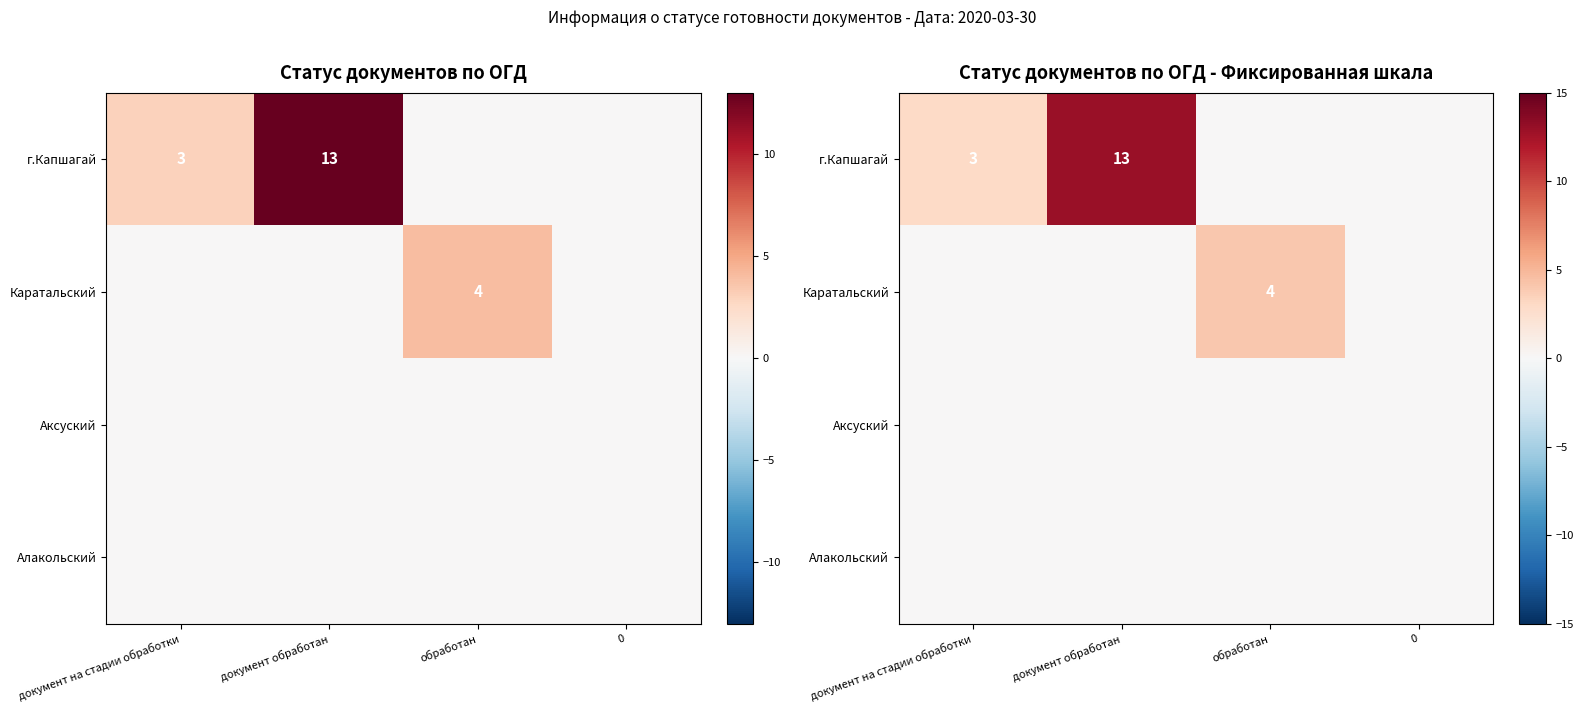

The value of г.Капшагай at 0 is 0. True or false?

True